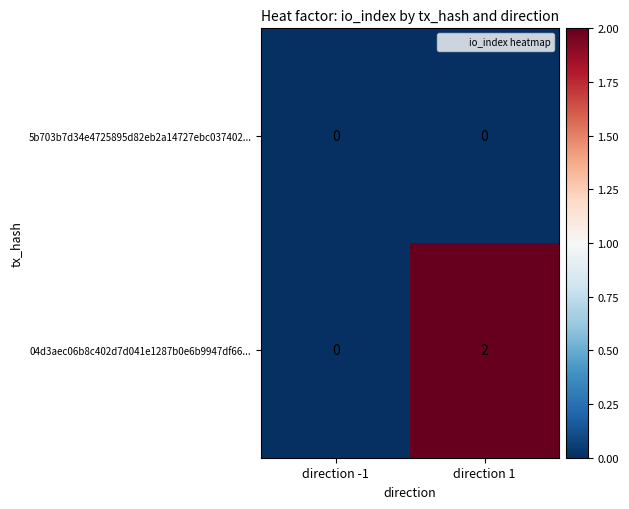

True or false: 04d3aec06b8c402d7d041e1287b0e6b9947df66... has a value of 1 at direction 1.

False